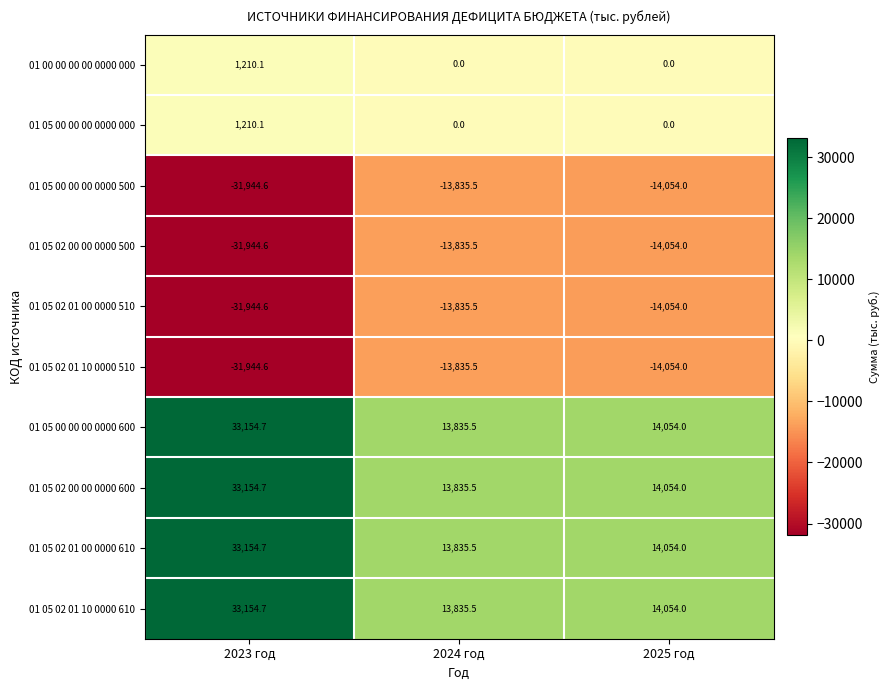

What is the spread (max minus min) of values at 2023 год?

65099.3